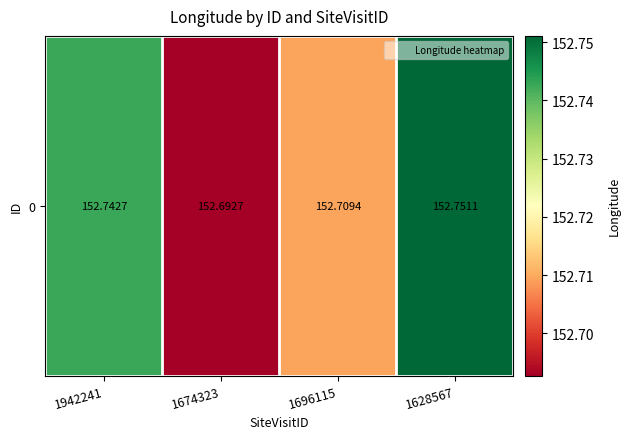

What is the sum of all values?

610.9